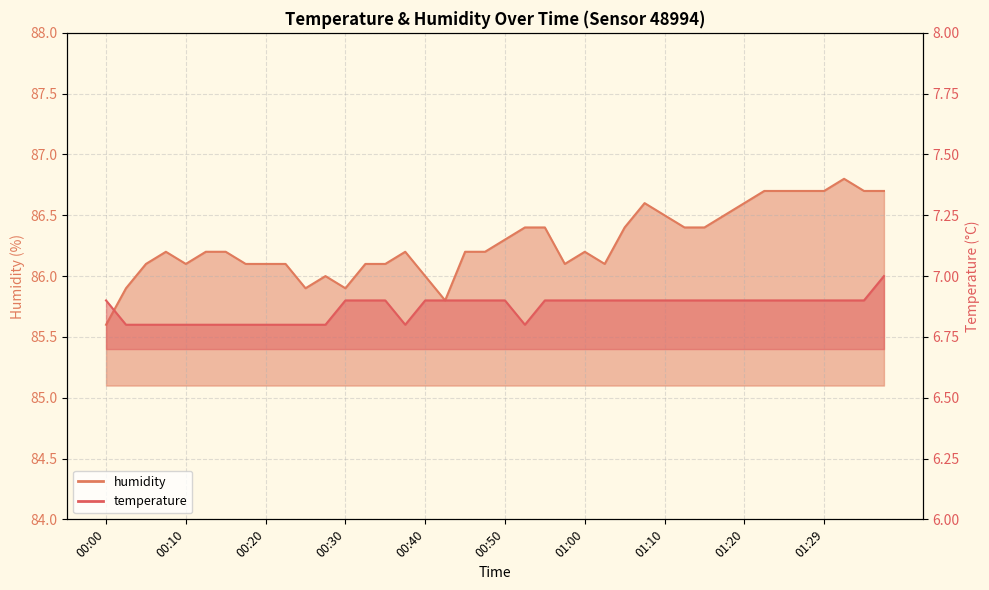

At which category is the sum across all series the highest?

01:32